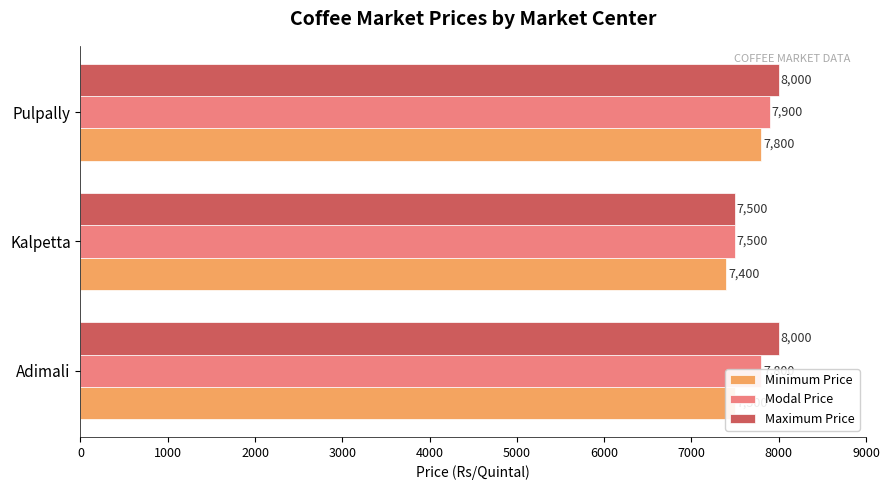

At which label is Minimum Price closest to 7600?

Adimali